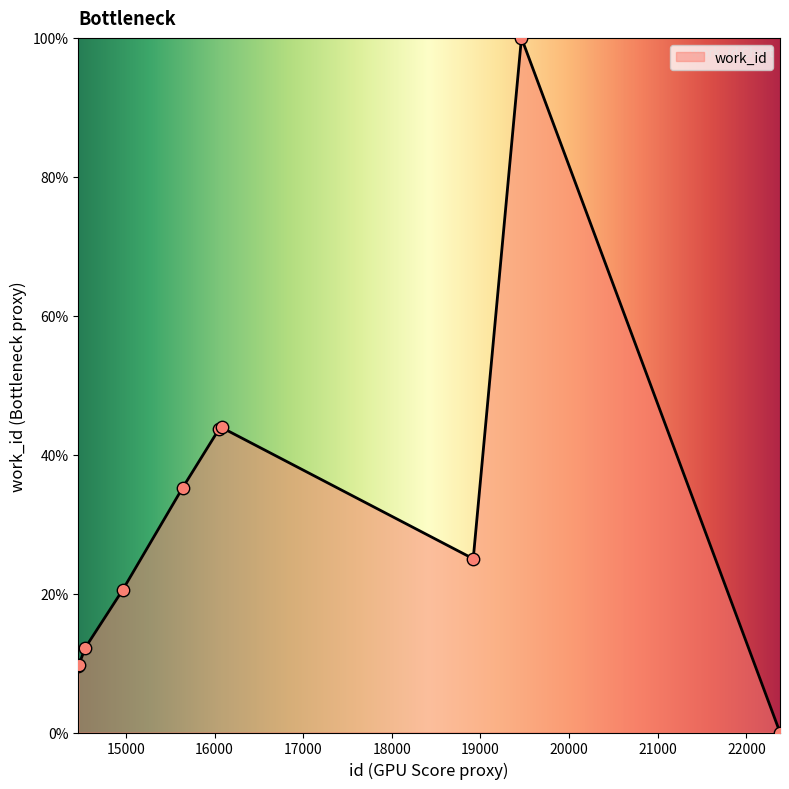

What is the difference between the maximum and minimum values?

100.0